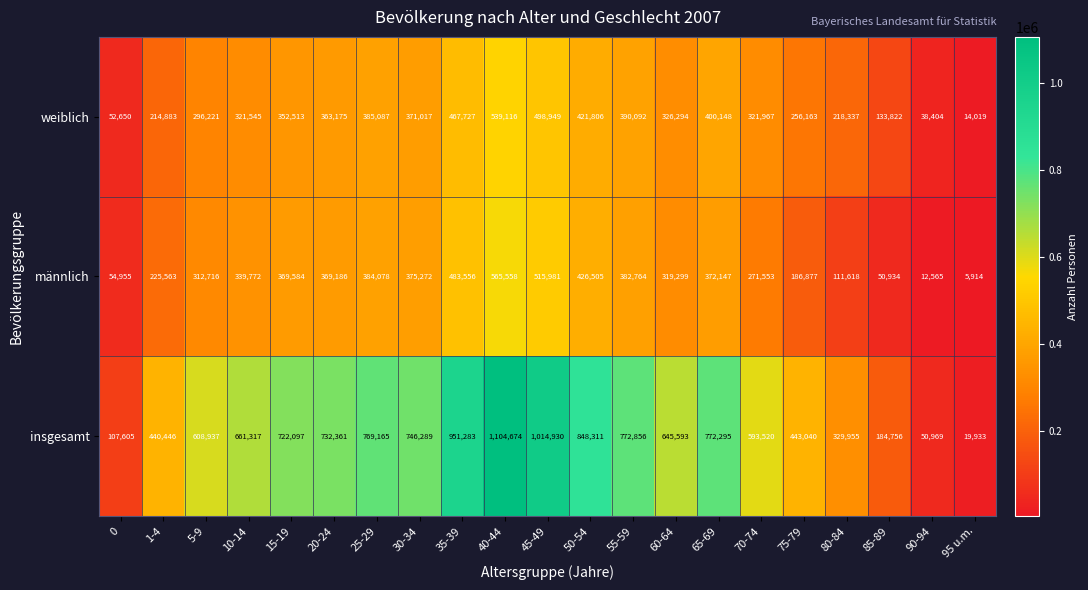

What is the total value across all series at 5-9?

1217874